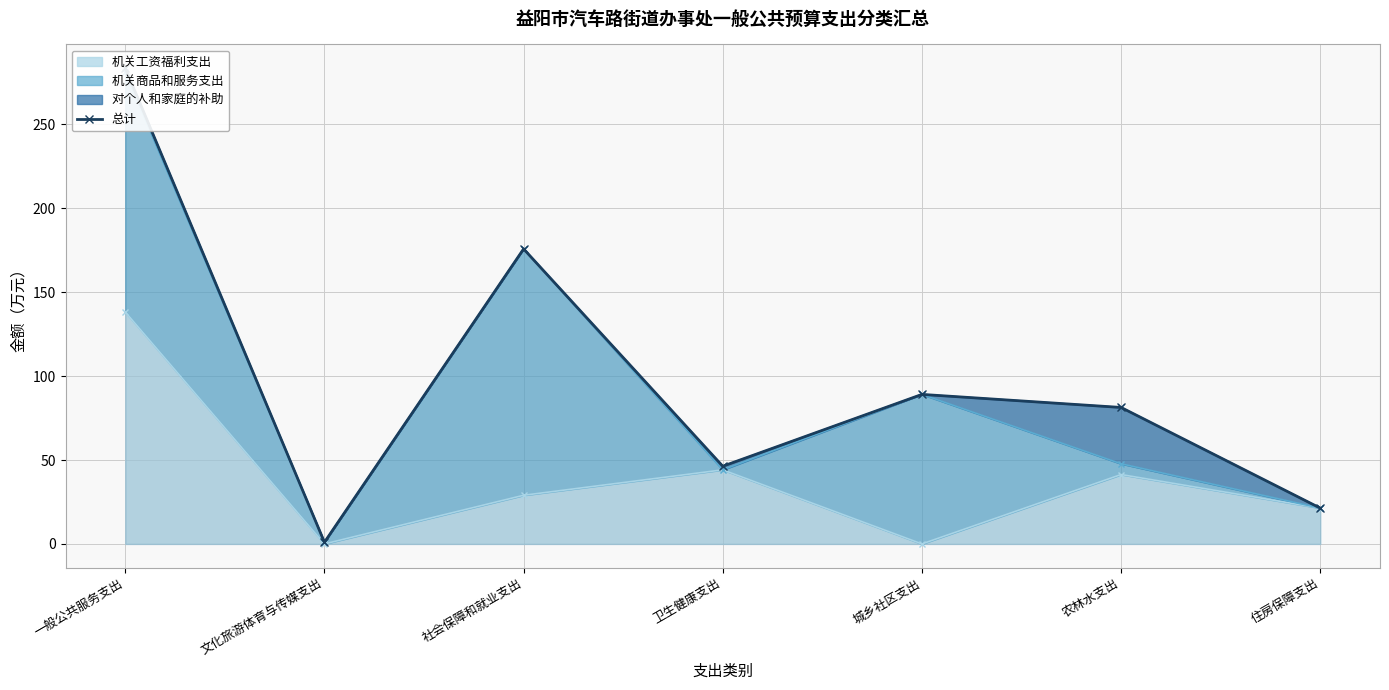

At which category does the data reach its first local valley?

文化旅游体育与传媒支出